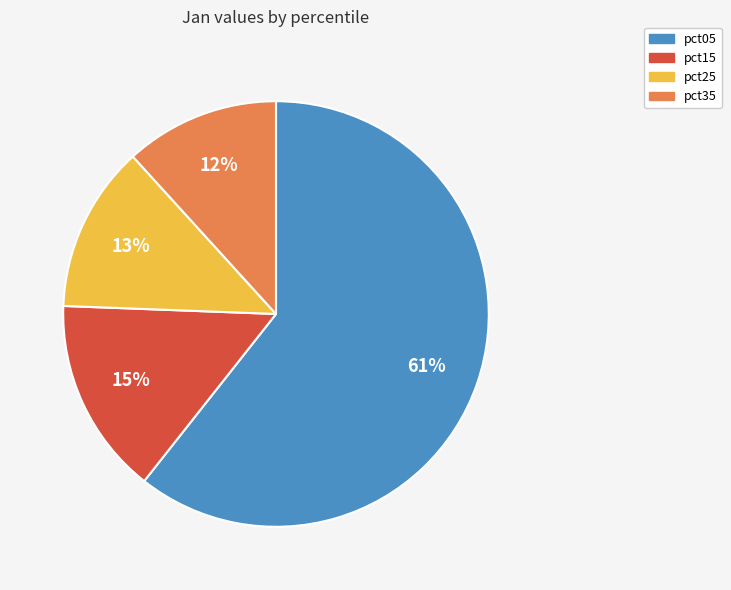

Count the number of slices in the pie.

4